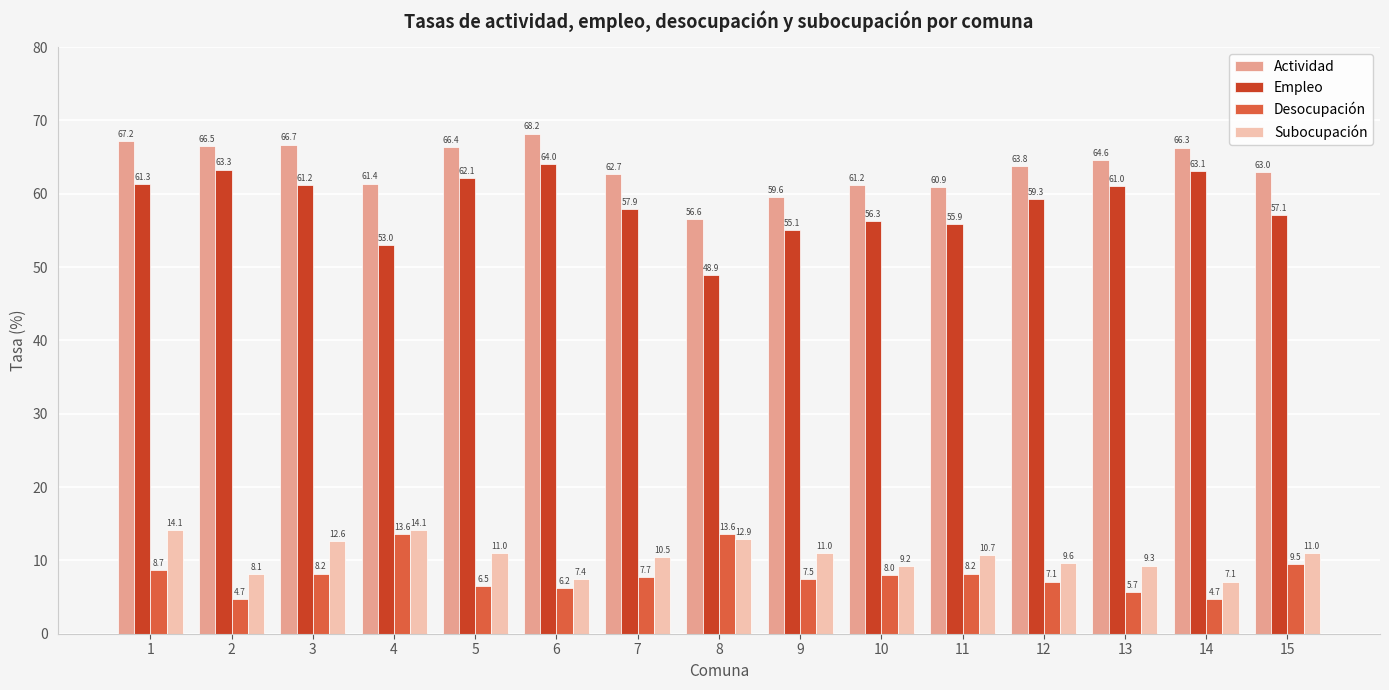

What is the total value across all series at 14?

141.2